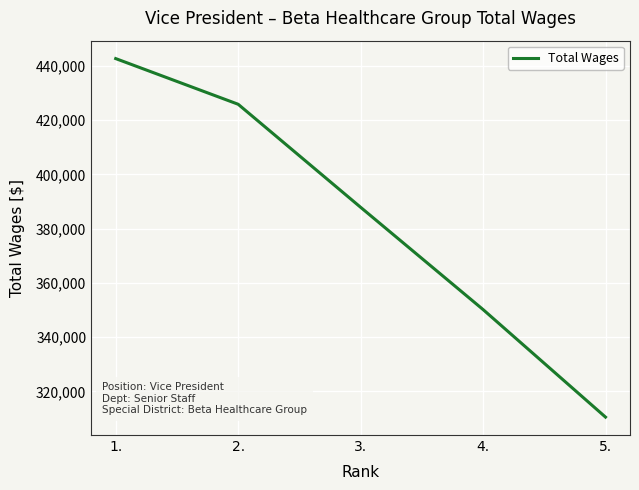

Reading right to left, transcribe all the data shown in this chart.

310563	350196	387881	425845	442674